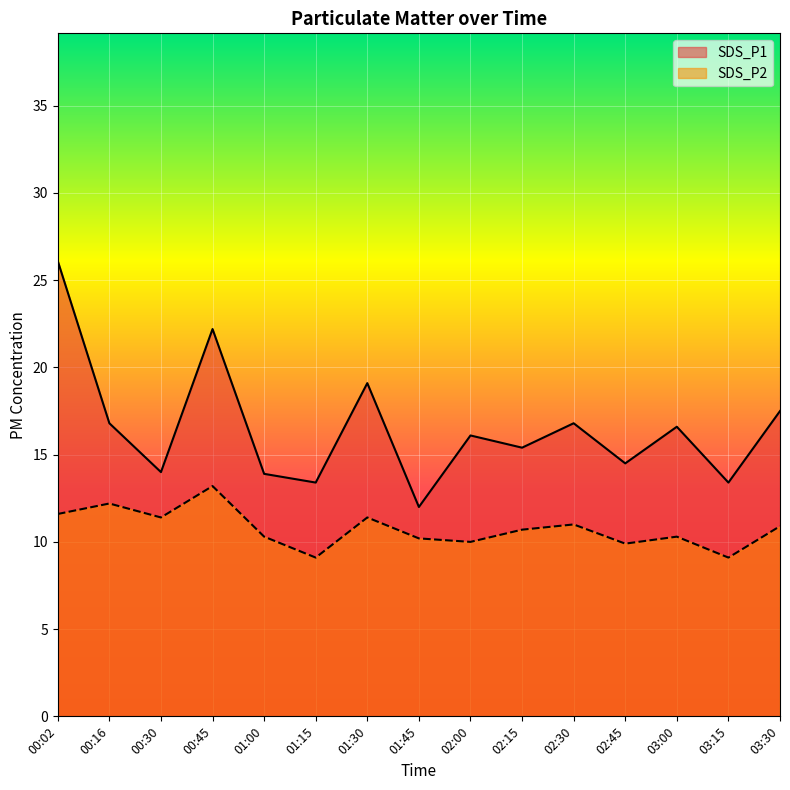

At which label is SDS_P1 closest to 19?

01:30